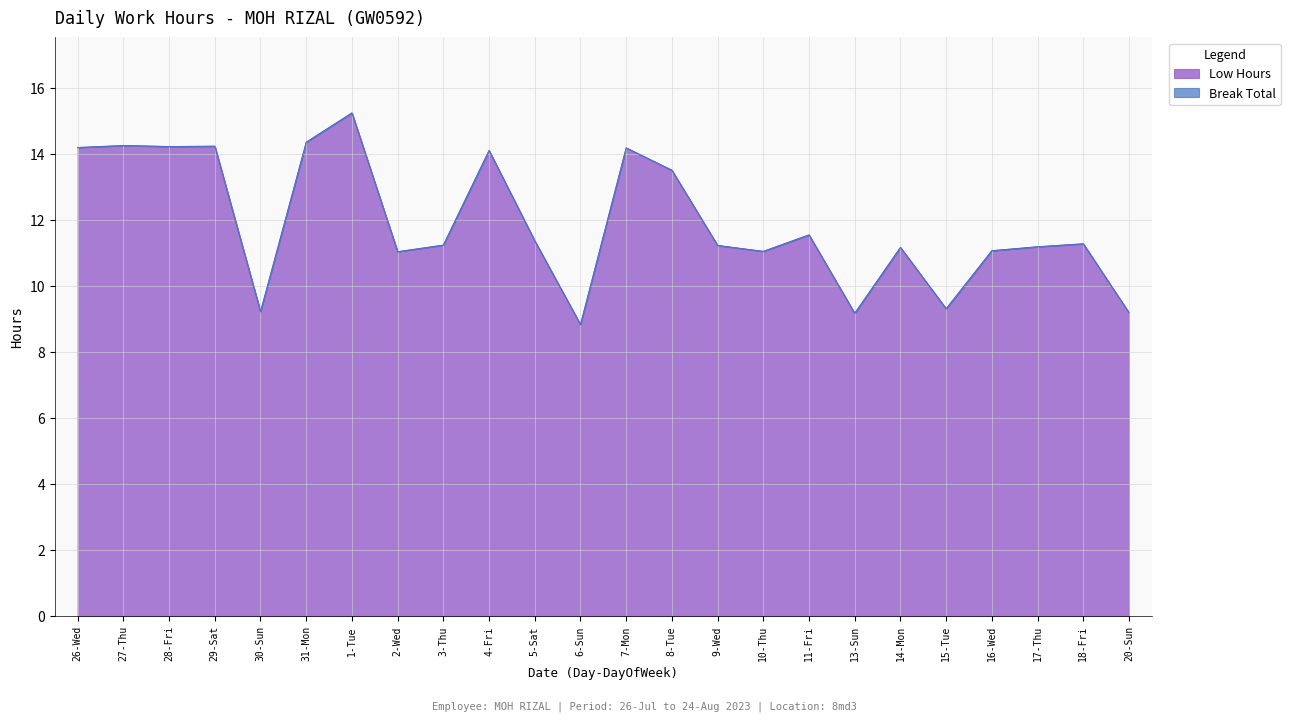

List the labels in order of value, largest first.

1-Tue, 31-Mon, 27-Thu, 29-Sat, 28-Fri, 26-Wed, 7-Mon, 4-Fri, 8-Tue, 11-Fri, 5-Sat, 18-Fri, 3-Thu, 9-Wed, 17-Thu, 14-Mon, 16-Wed, 10-Thu, 2-Wed, 15-Tue, 30-Sun, 20-Sun, 13-Sun, 6-Sun